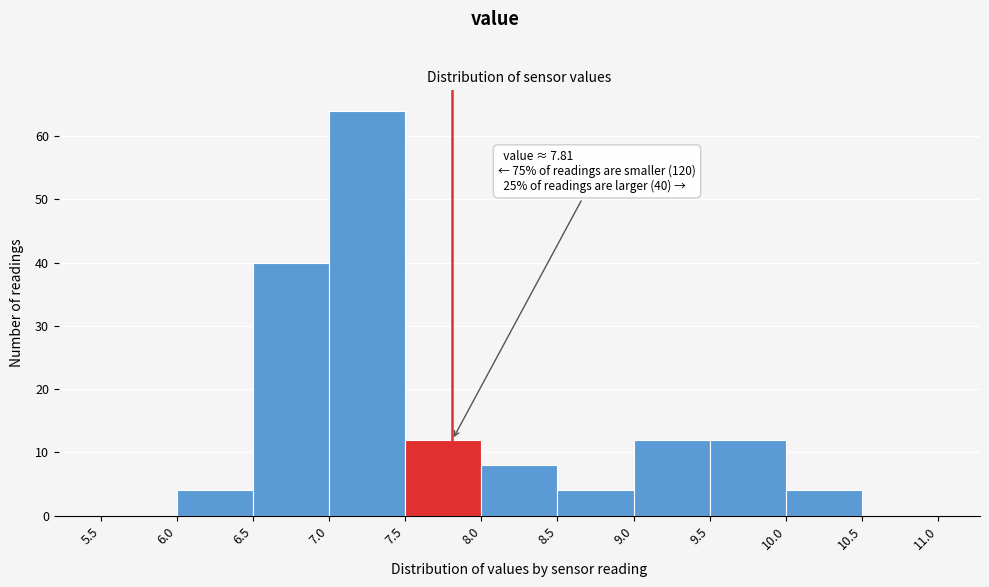

Over which range of the x-axis is the bar tallest?

7.0 to 7.5